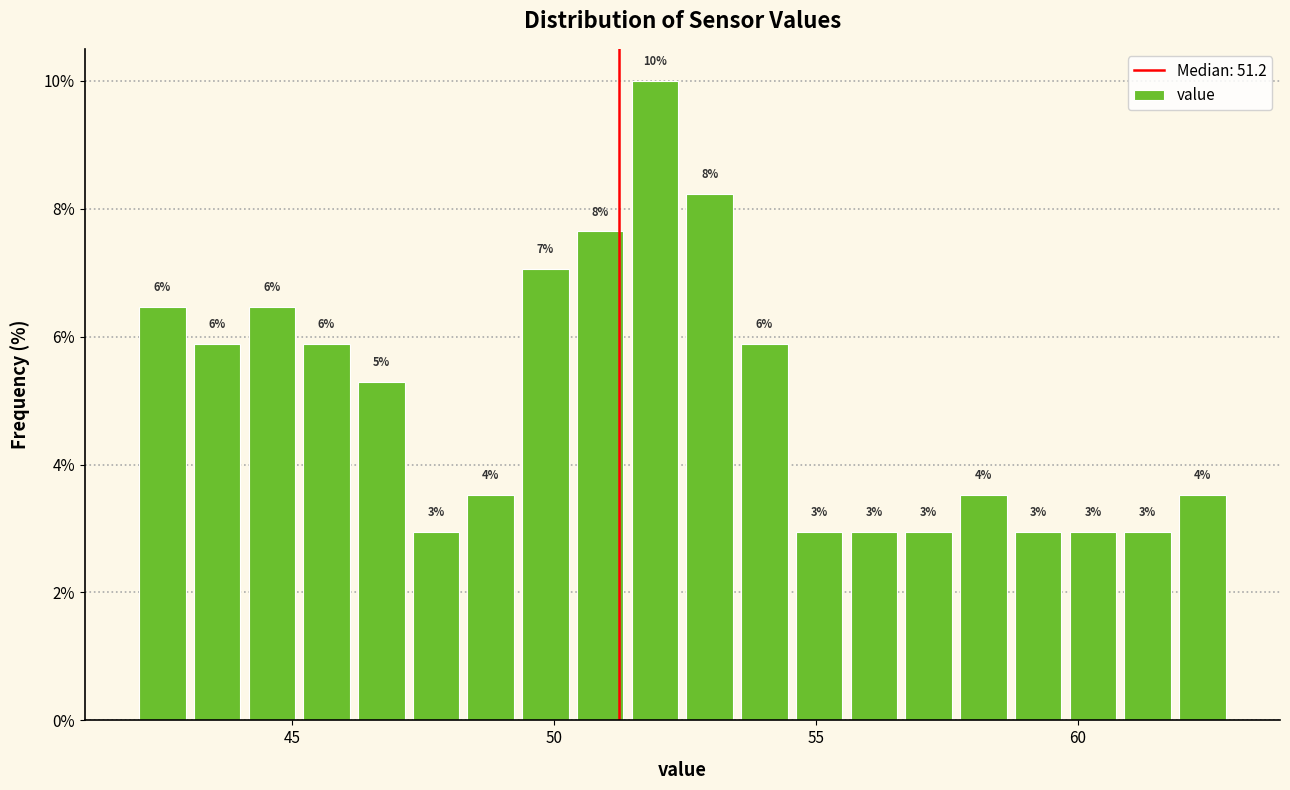

Read against the x-axis, roughly where is the centre of the tallest bar?

52.0